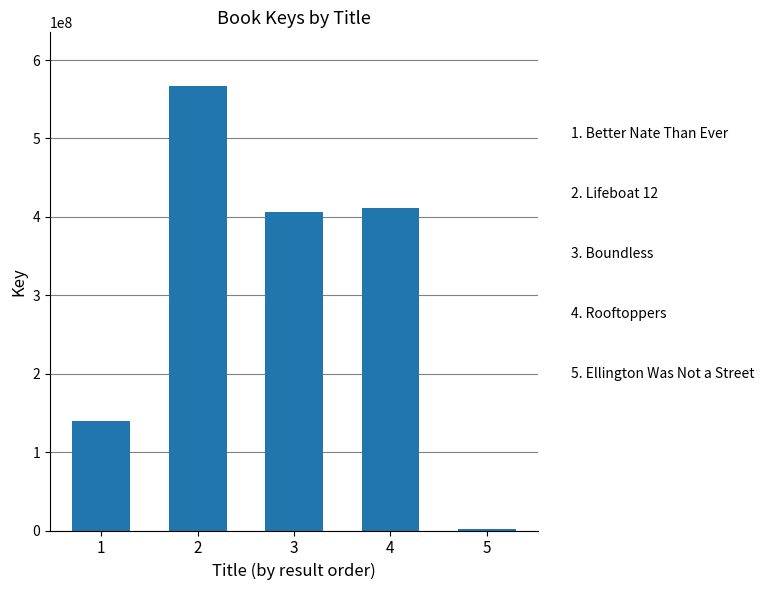

What is the average value?

305182092